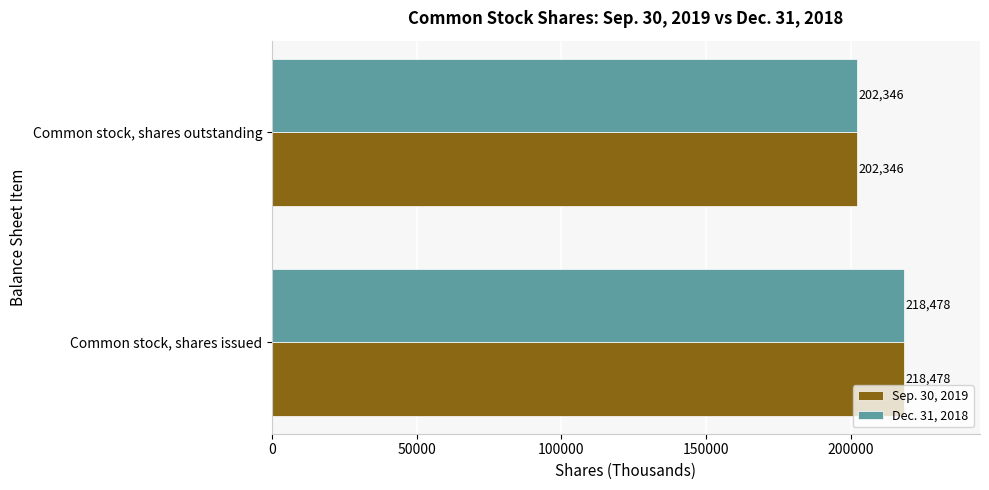

What is the difference between the Dec. 31, 2018 values at Common stock, shares outstanding and Common stock, shares issued?

16132